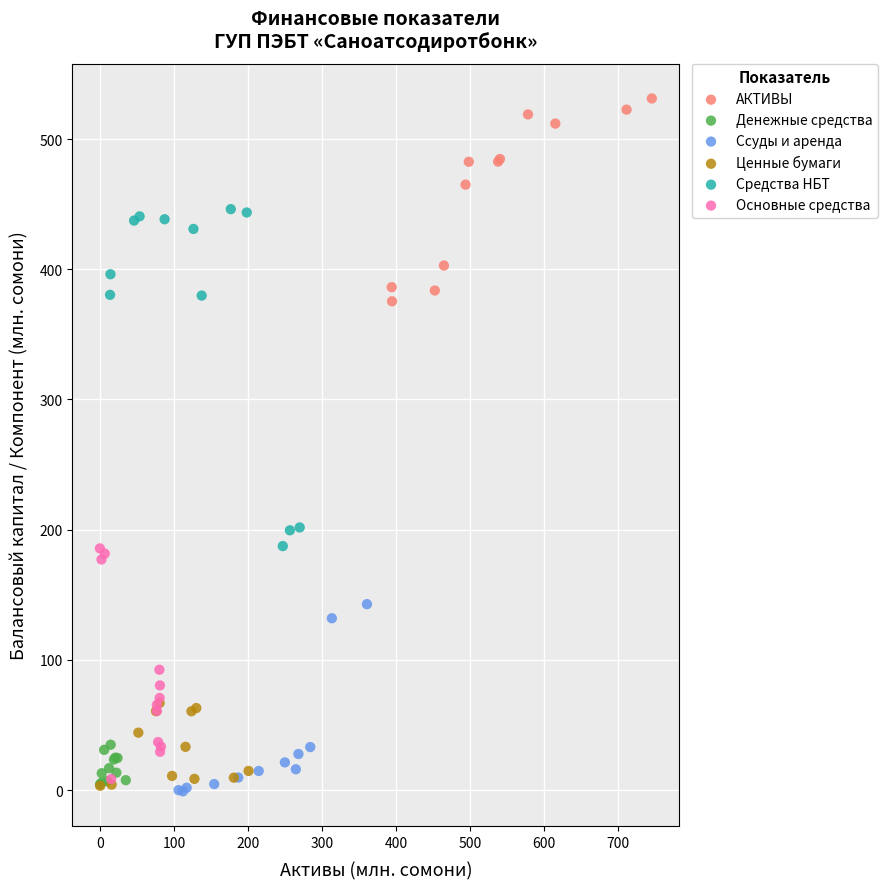

Which series has the widest spread of Y values?

Средства НБТ